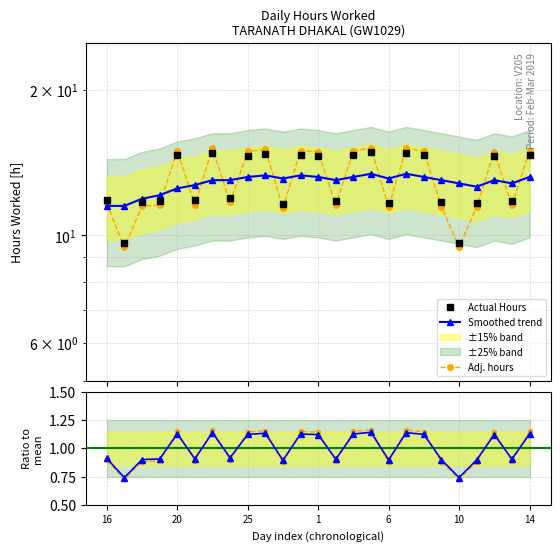

How many data points in Total Hours are less than 11?

2